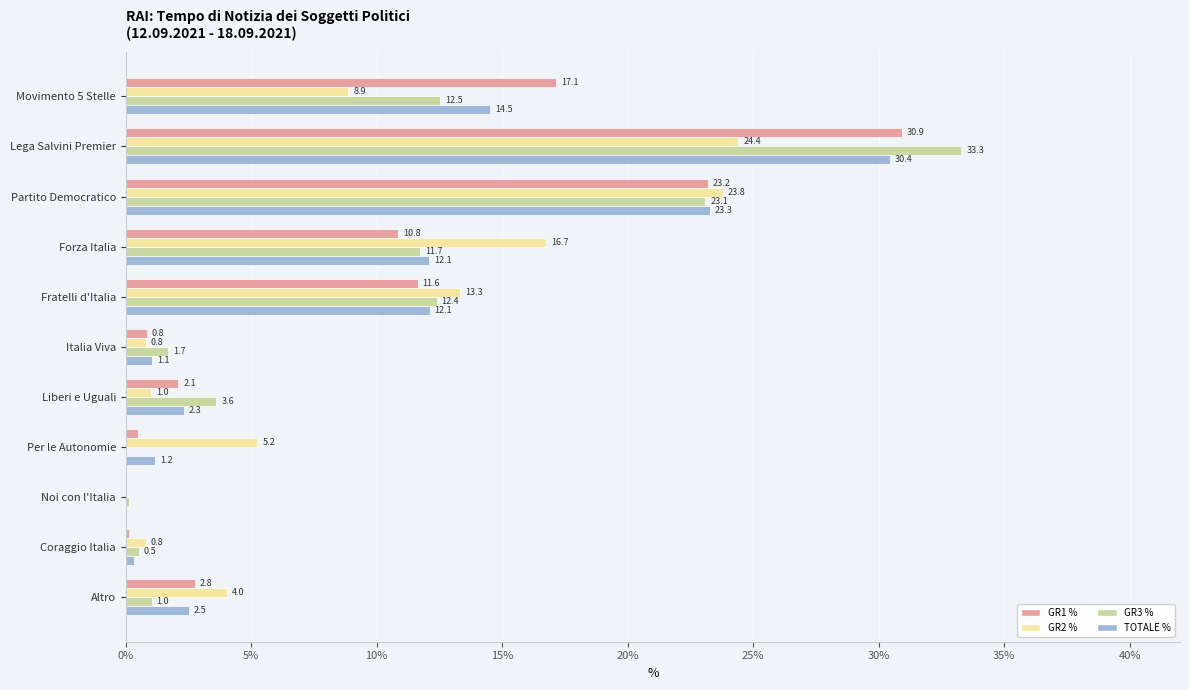

What is the approximate value of GR1 % at Forza Italia?

10.8